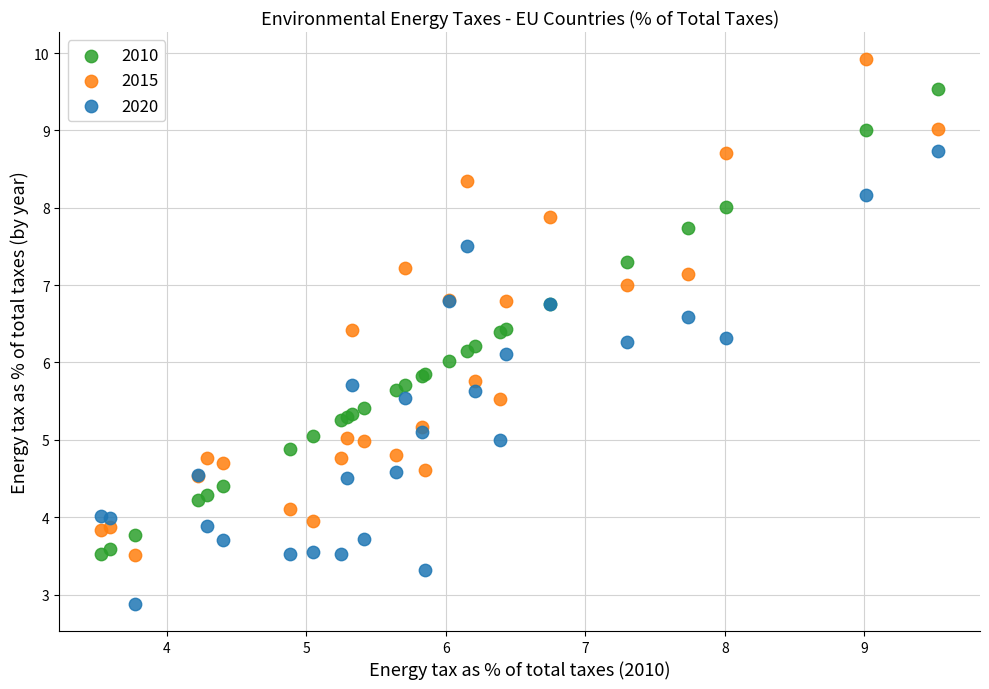

Which series contains the lowest Y value?

2020